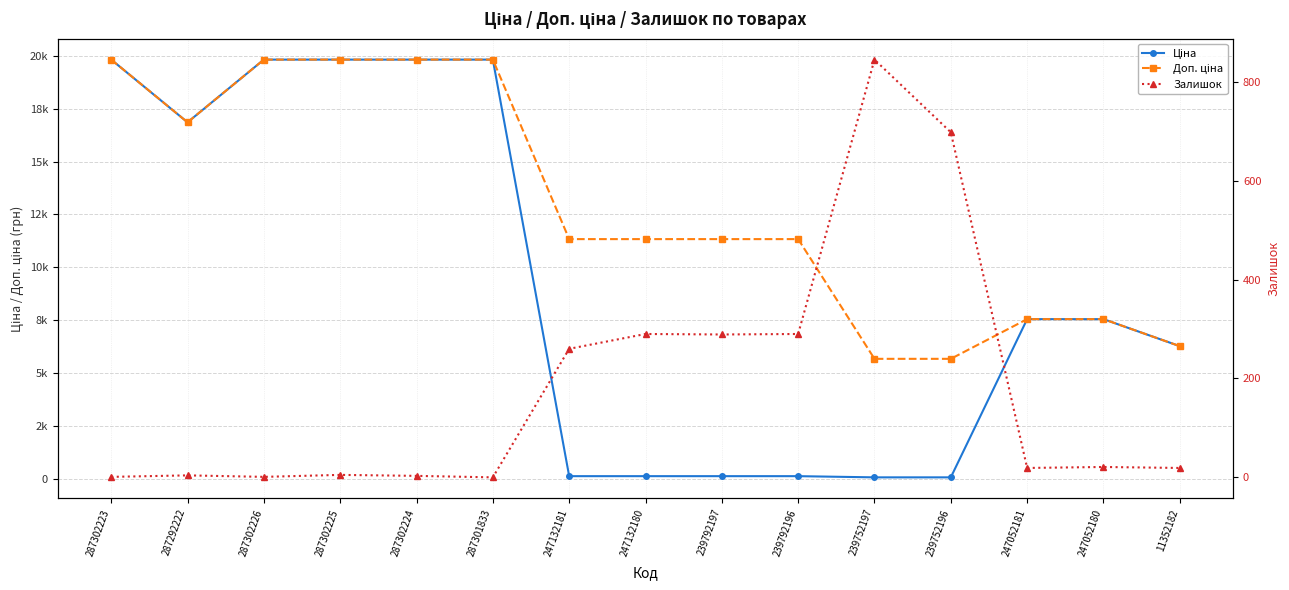

How many values in the Доп. ціна series exceed 11334?

6